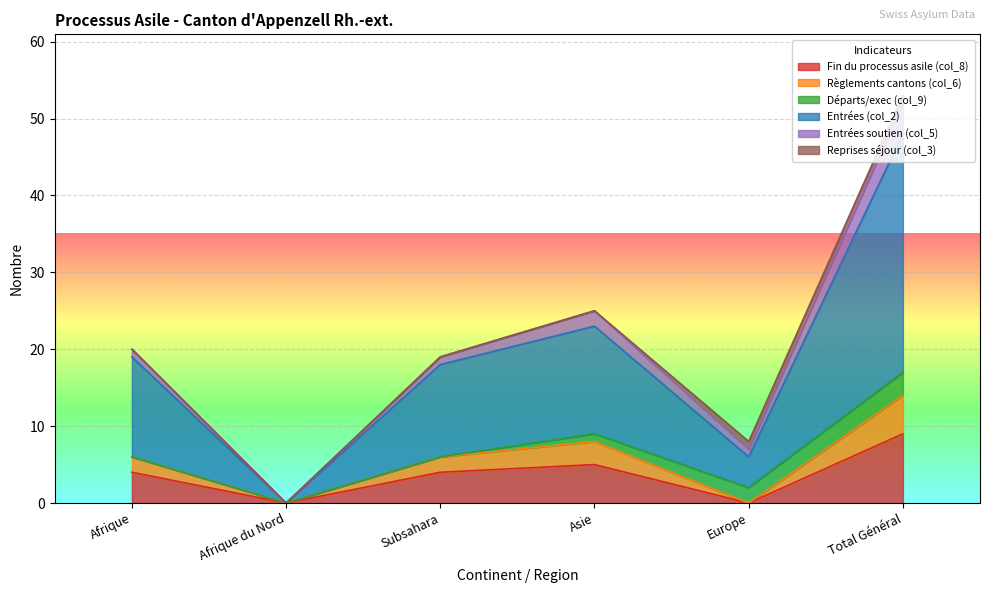

What is the total value across all series at Afrique?

20